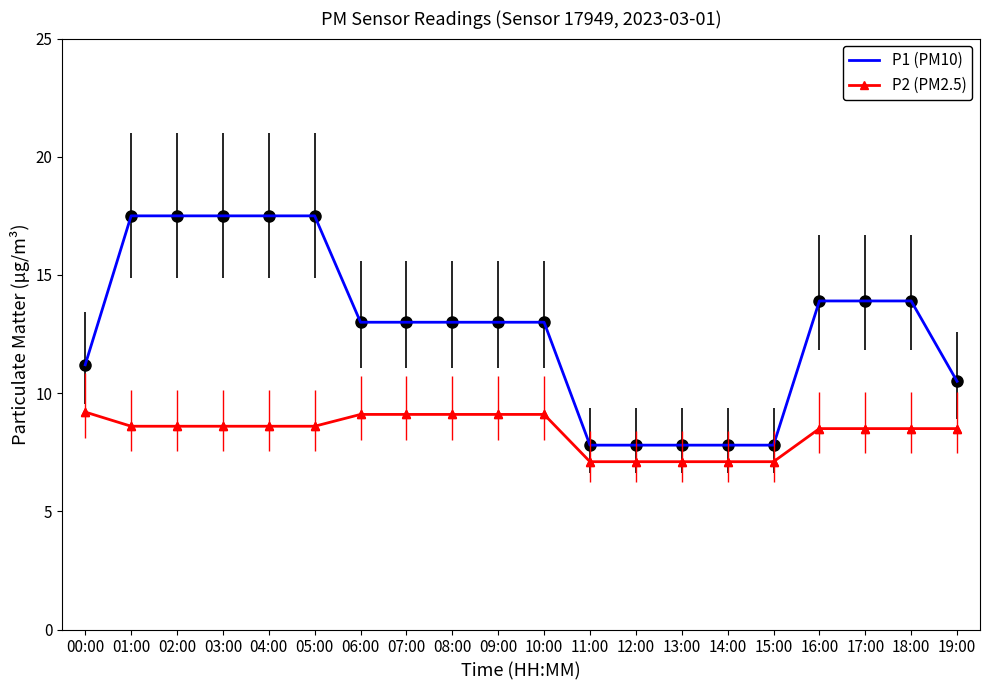

Which series changed the most between 07:00 and 12:00?

P1 (PM10)